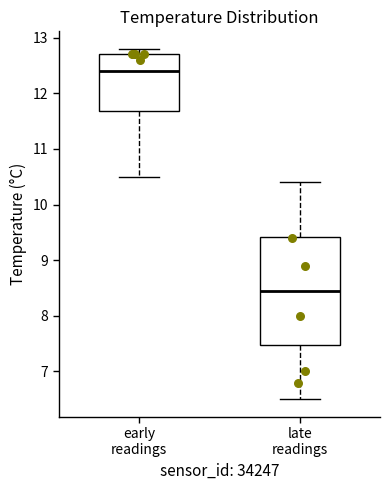

Reading left to right, read every box against the y-axis: the position of its median line, the range the box covers, and the ends of its whiskers. The values are not printed on the chart, so give them approximately, as read against the axis.

early readings: median 12.4, box 11.7 to 12.7, whiskers 10.5 to 12.8
late readings: median 8.5, box 7.5 to 9.4, whiskers 6.5 to 10.4